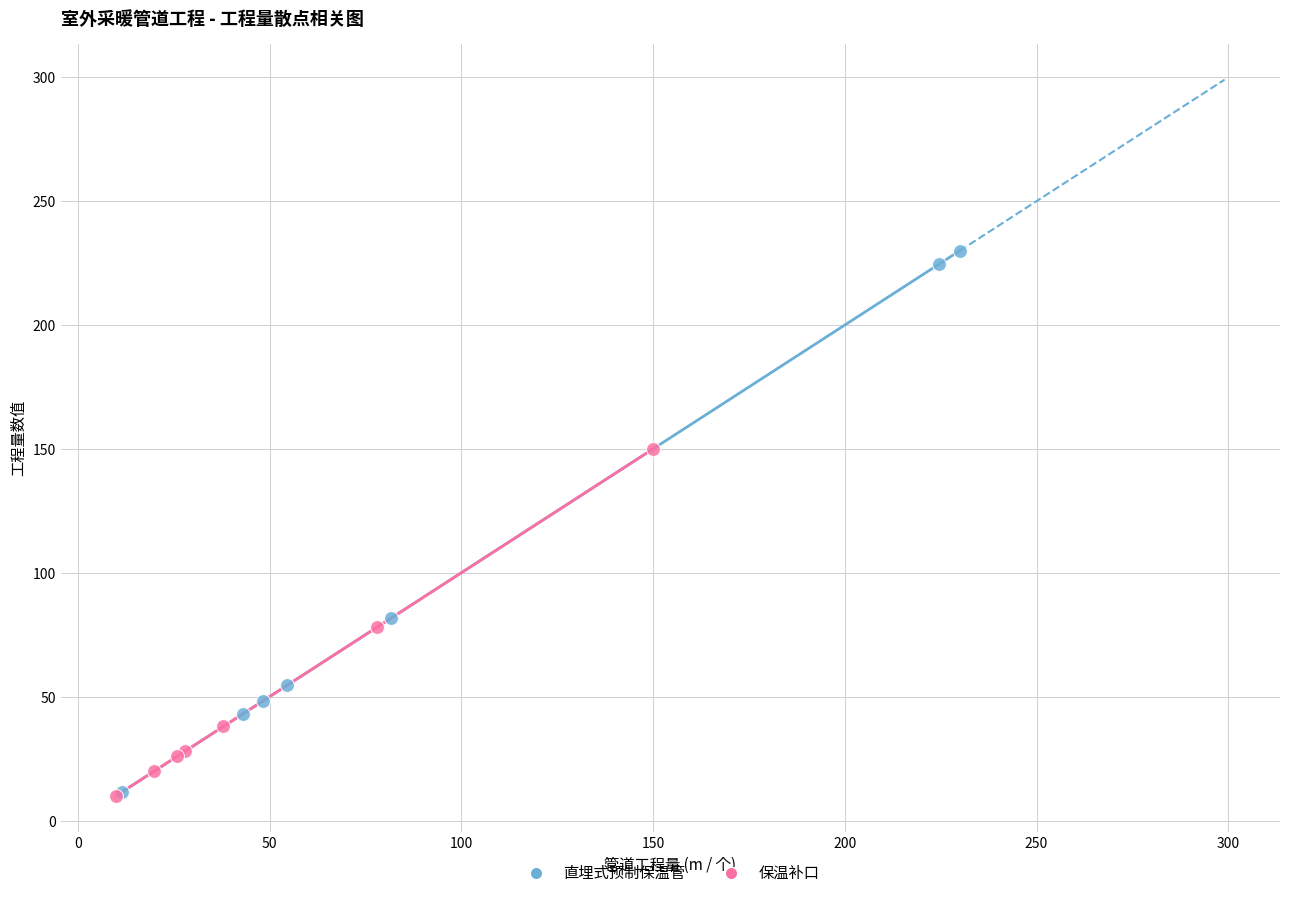

Which series has the widest spread of Y values?

直埋式预制保温管